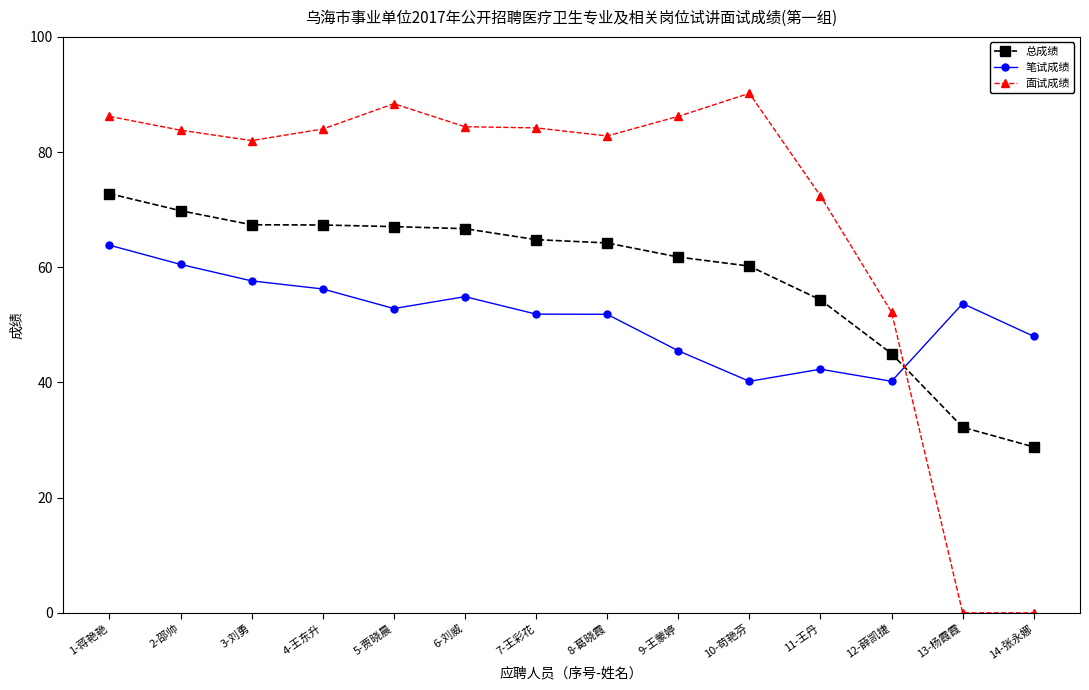

Rank the series by their average value, from highest to lowest.

面试成绩, 总成绩, 笔试成绩